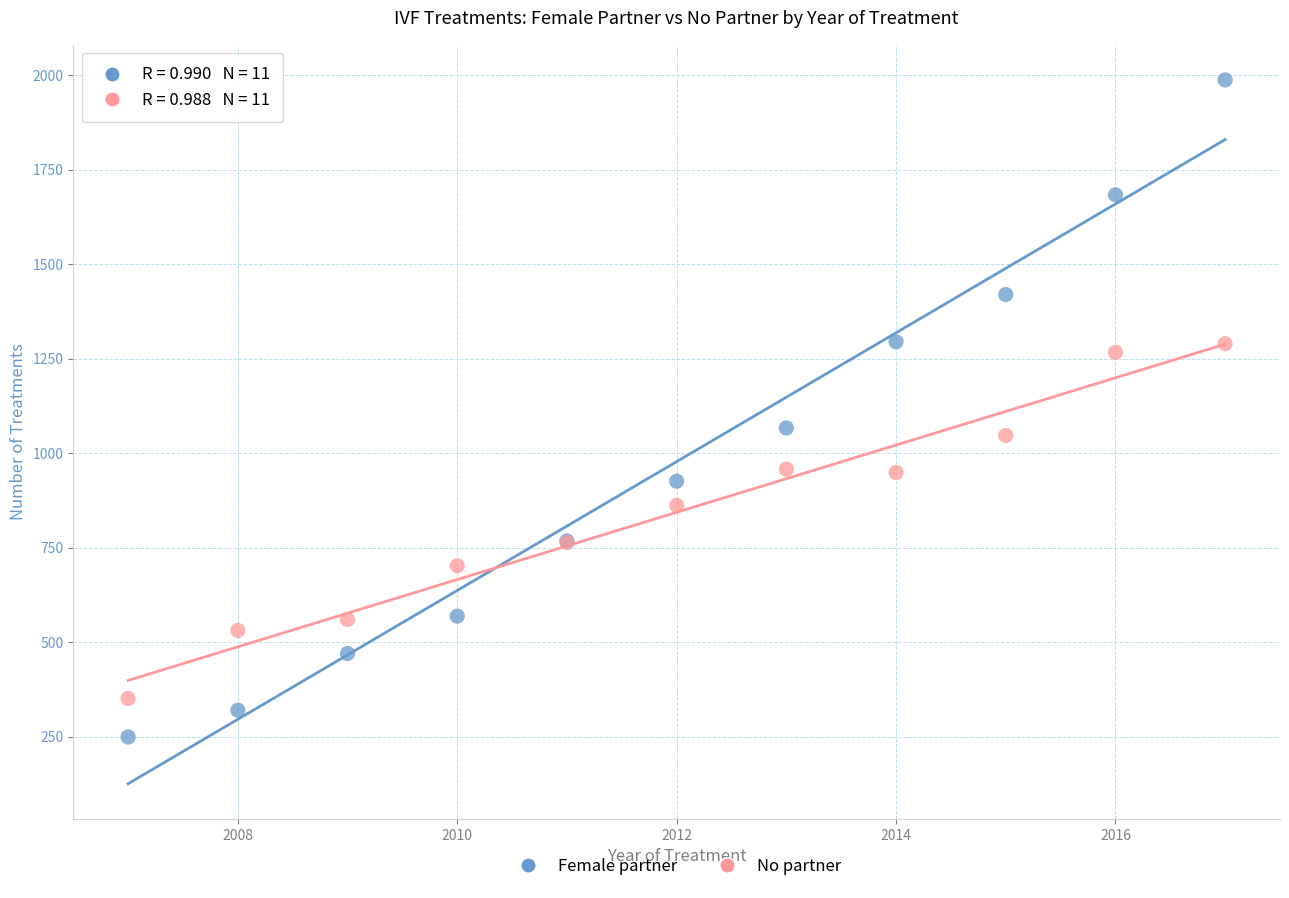

Which series contains the lowest Y value?

Female partner